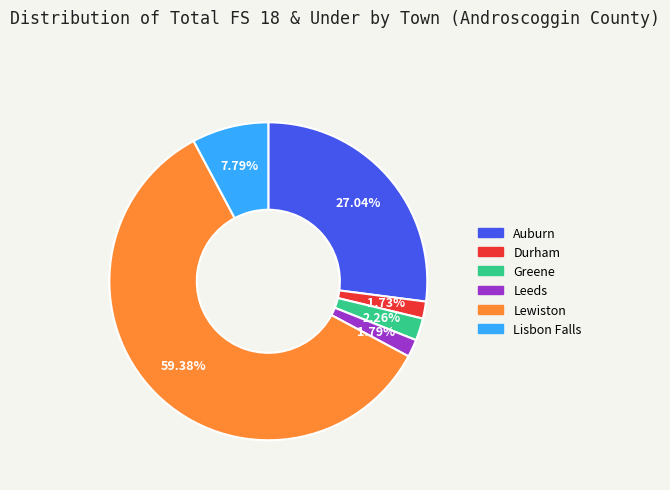

Approximately how many times larger is the value at Auburn compared to Durham?

15.6